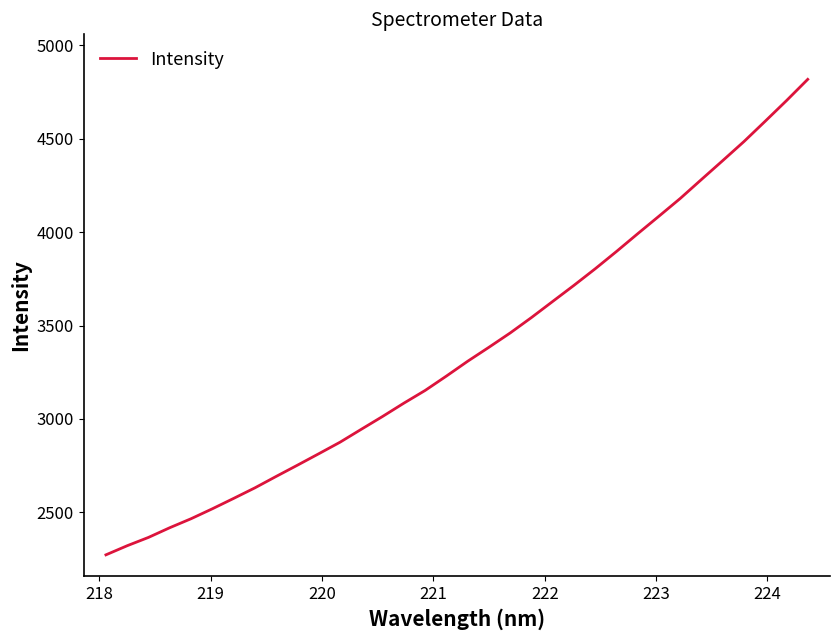

What is the greatest value displayed?

4817.2